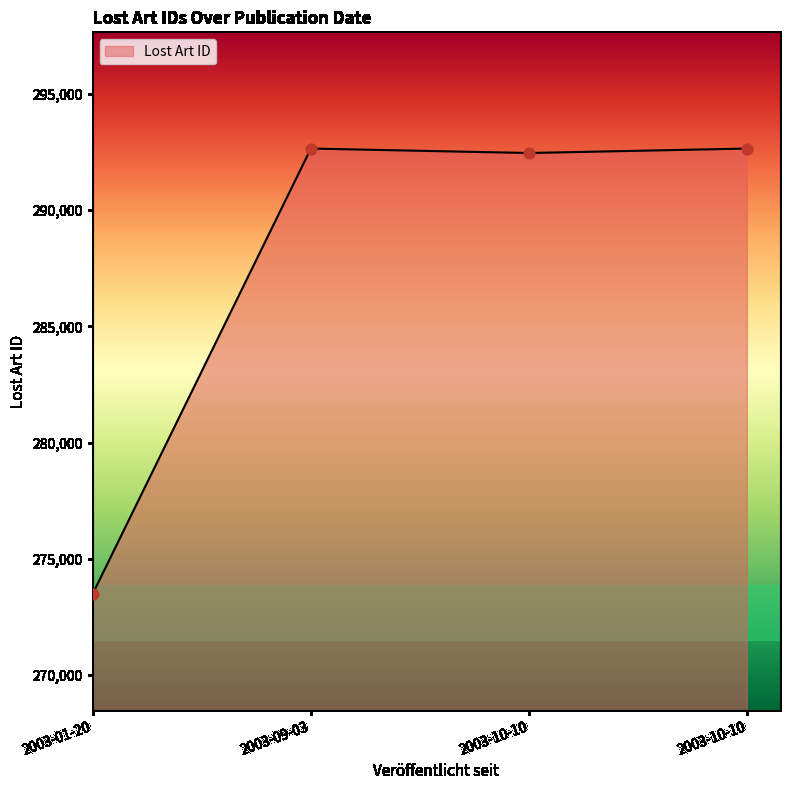

Between 2003-09-03 and 2003-10-10, which is larger?

2003-09-03